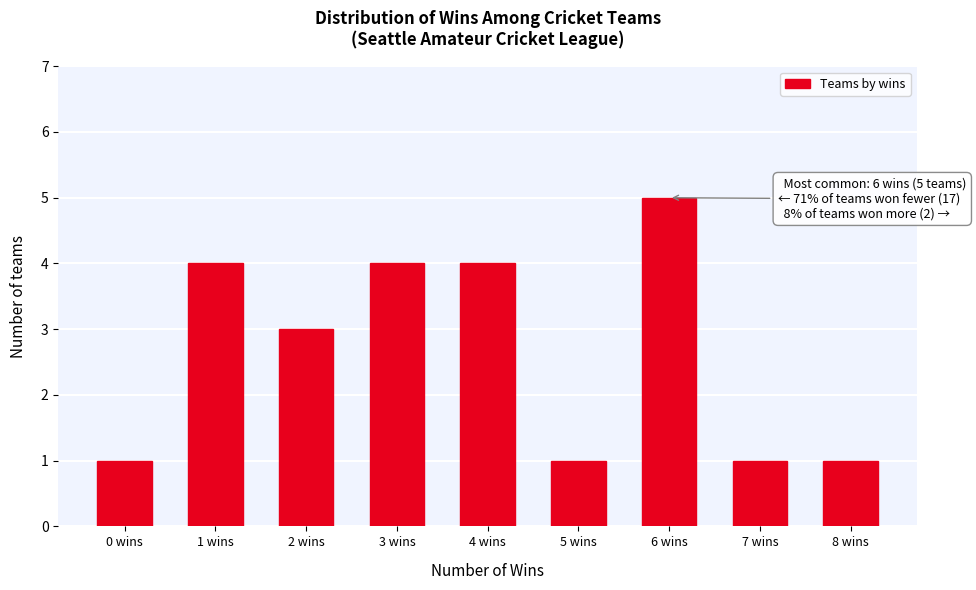

Reading right to left, extract all data points from this chart.

8 wins=1	7 wins=1	6 wins=5	5 wins=1	4 wins=4	3 wins=4	2 wins=3	1 wins=4	0 wins=1